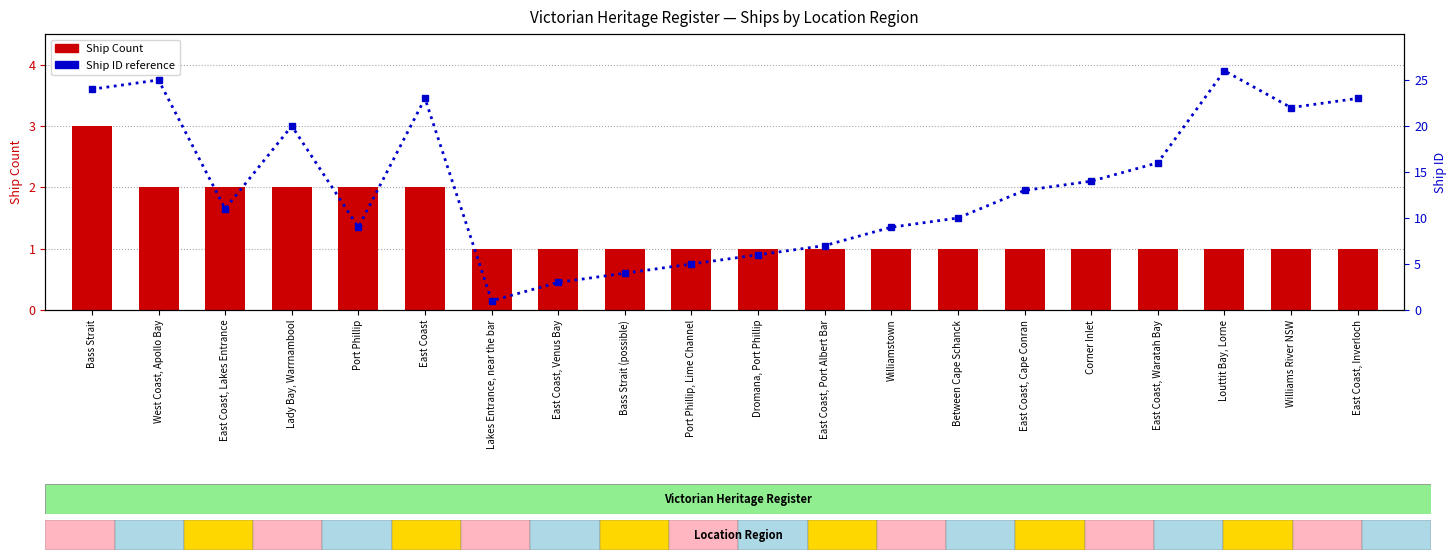

How many distinct data groups are displayed?

2